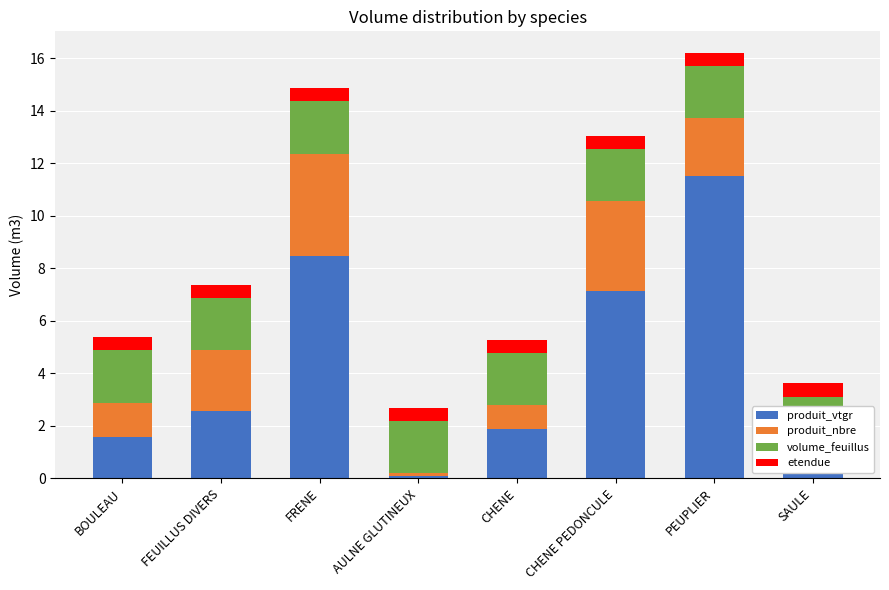

Which category has the lowest value in the produit_vtgr series?

AULNE GLUTINEUX